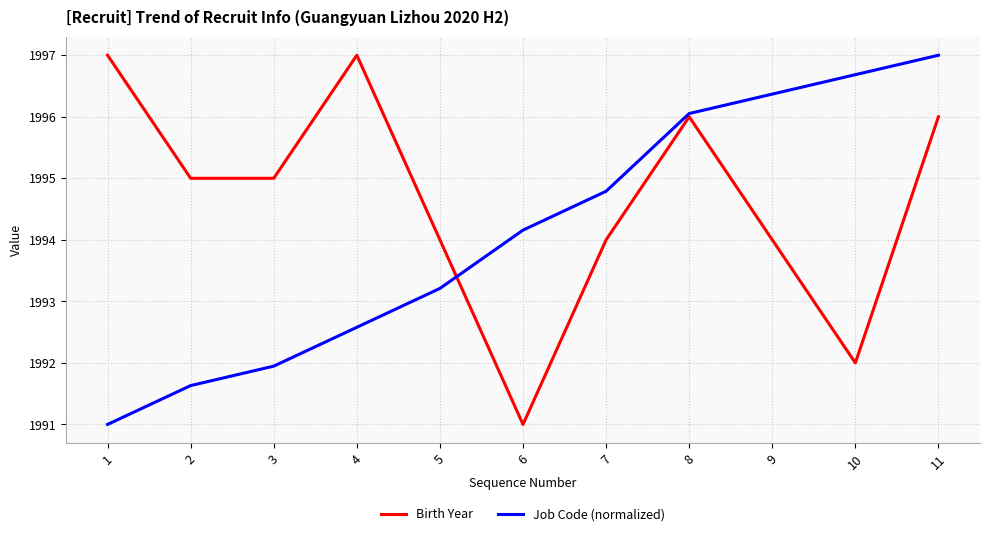

Is it true that Job Code (normalized) equals 1993.2 at 5?

True